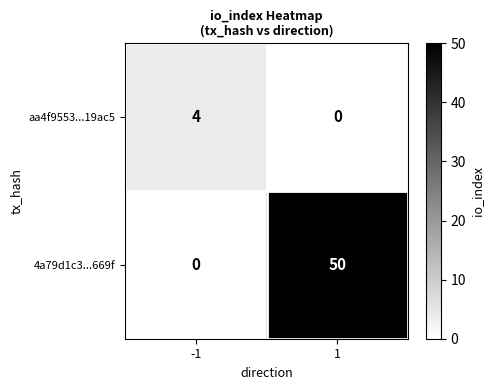

How many series are shown in this chart?

2